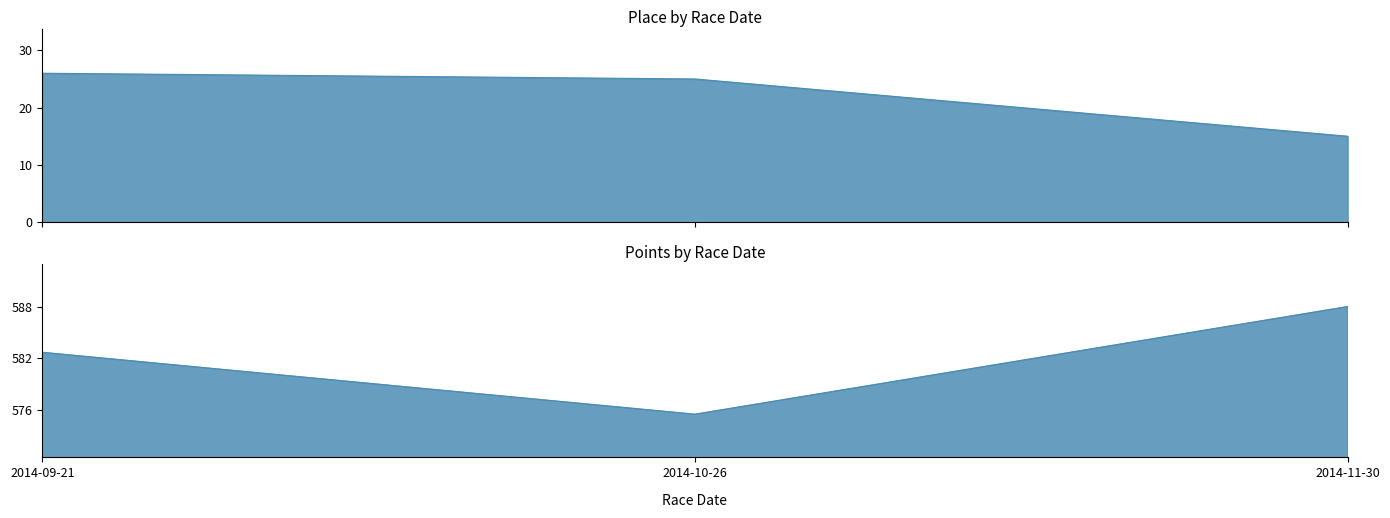

What is the label of the 1st point from the left?

2014-09-21